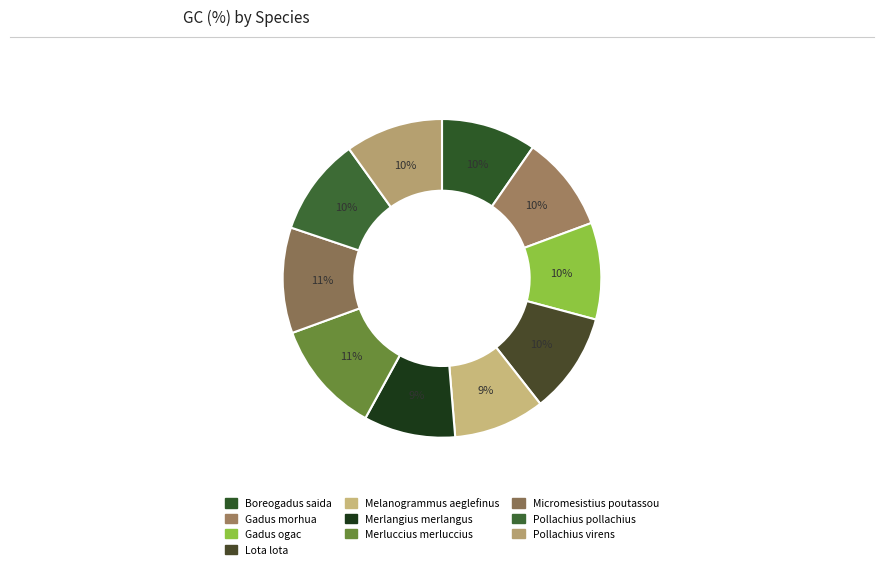

How many slices are in this pie chart?

10